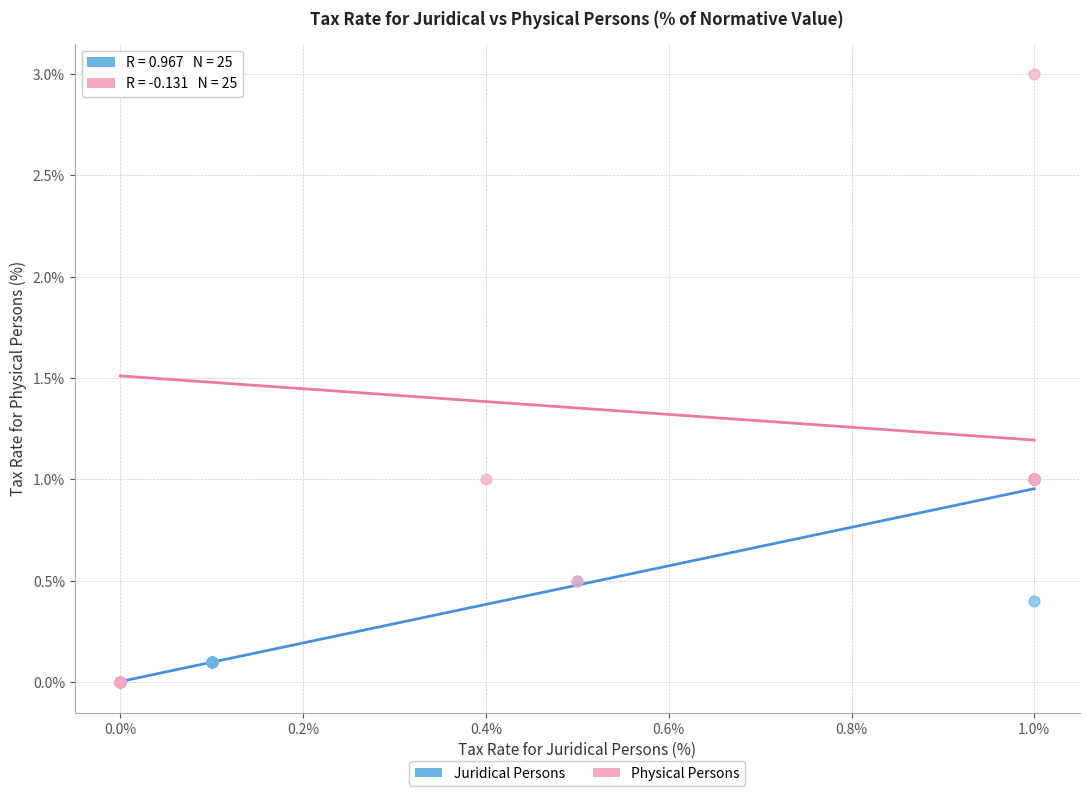

Which series has the largest Y range (max minus min)?

Physical Persons